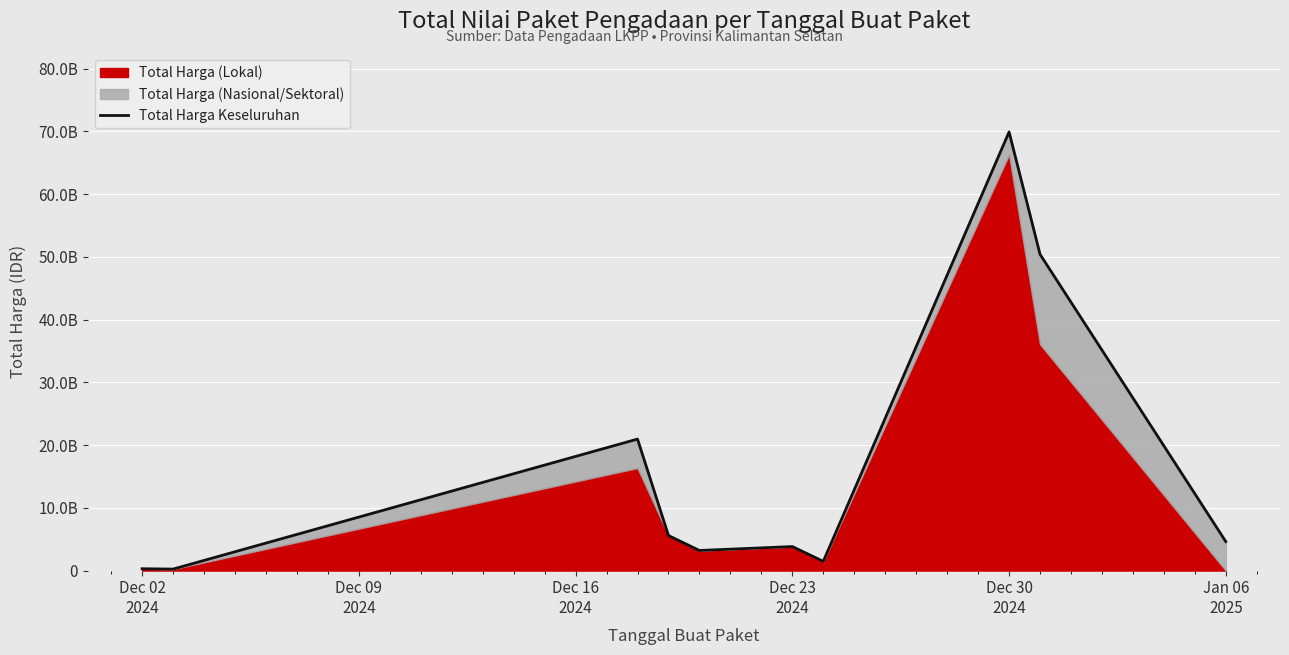

Reading left to right, what are all the values shown in this chart?

290400000	236184000	20961422970	5583900000	3204000000	3827760000	1470600000	69925700800	50417007762	4613012370